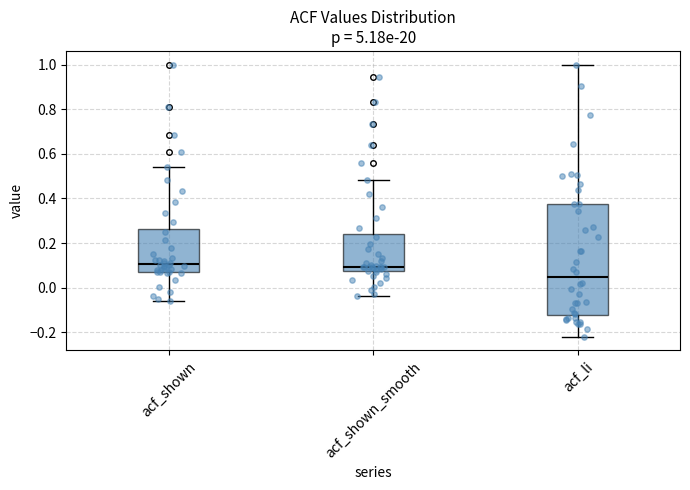

Where does the upper whisker of the box for acf_li end on the y-axis? The values are not printed on the chart, so give them approximately, as read against the axis.

1.00